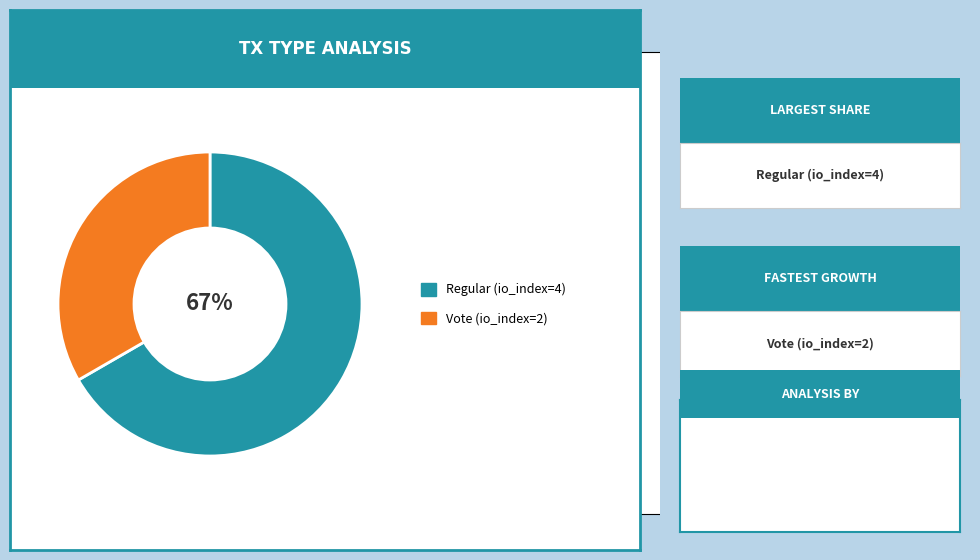

Is there a majority slice in this chart?

Yes